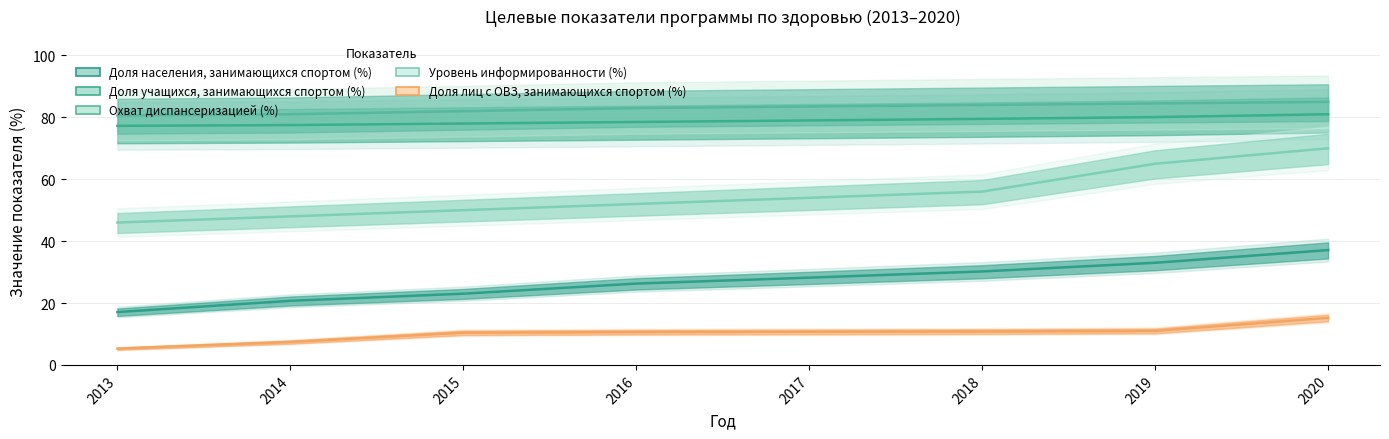

What is the average value of the Уровень информированности (%) series?

55.1